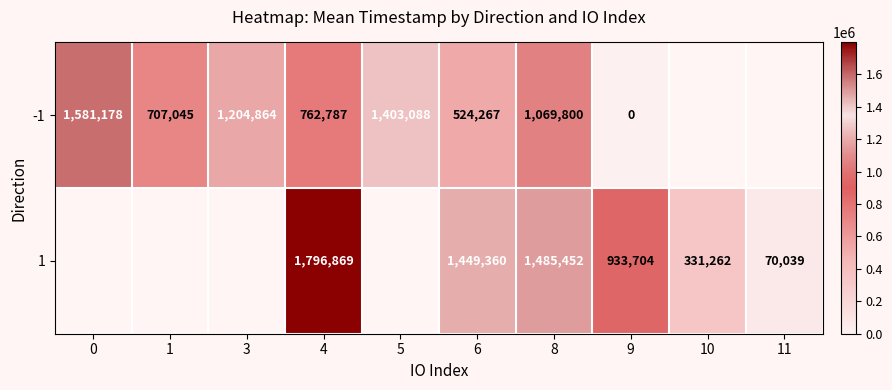

Rank the series at 8 from lowest to highest value.

-1, 1